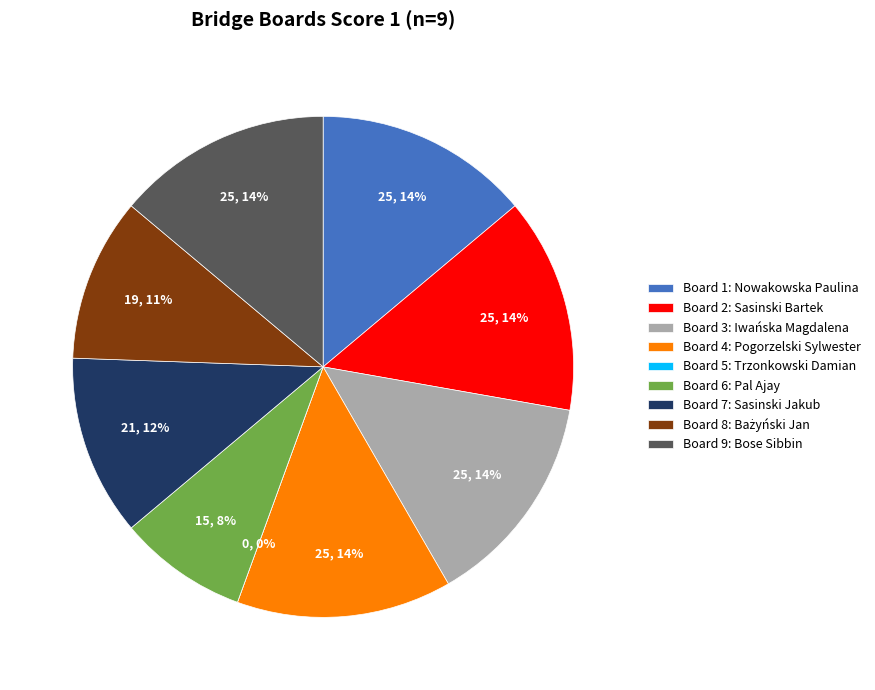

Is there a majority slice in this chart?

No